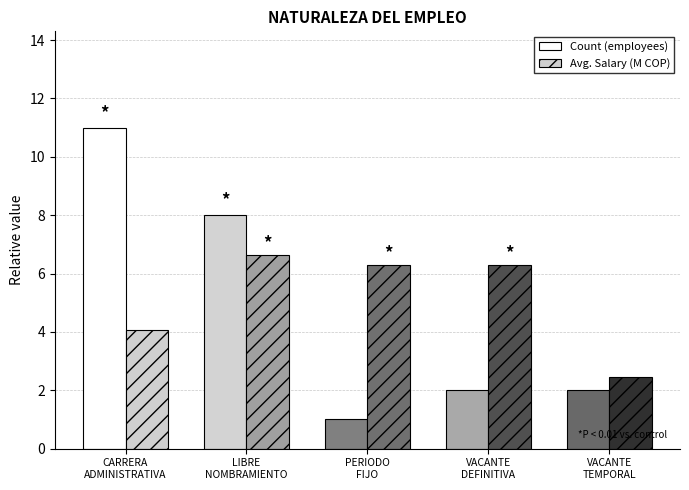

List the series in order of their overall mean, highest first.

Avg. Salary (M COP), Count (employees)